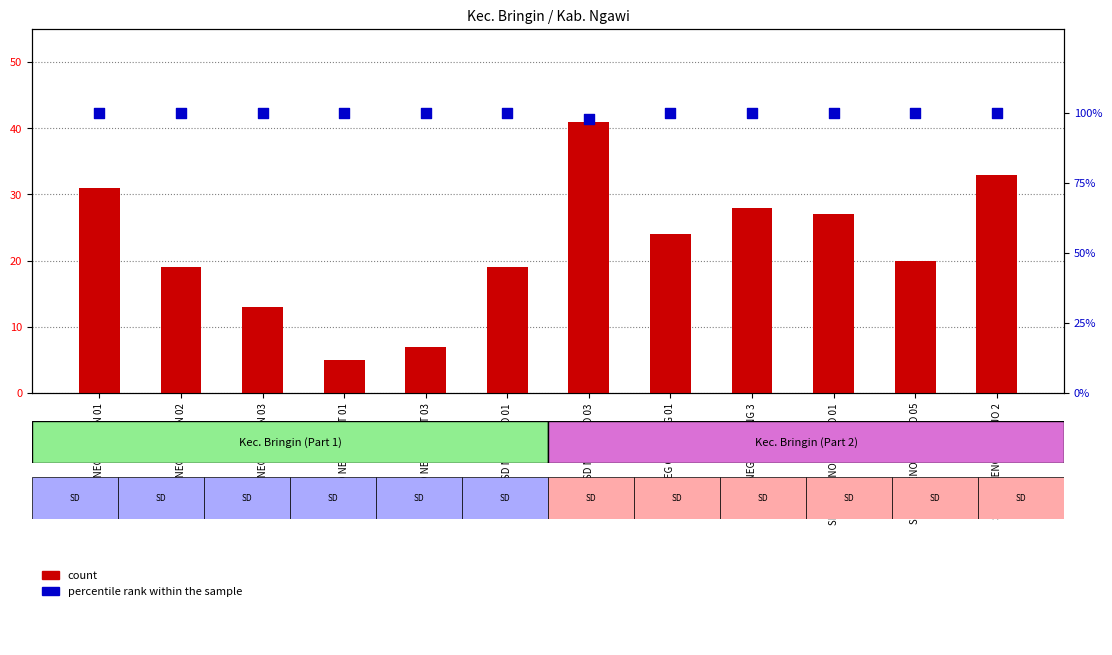

What is the total value across all series at SD NEG BRINGIN 02?

119